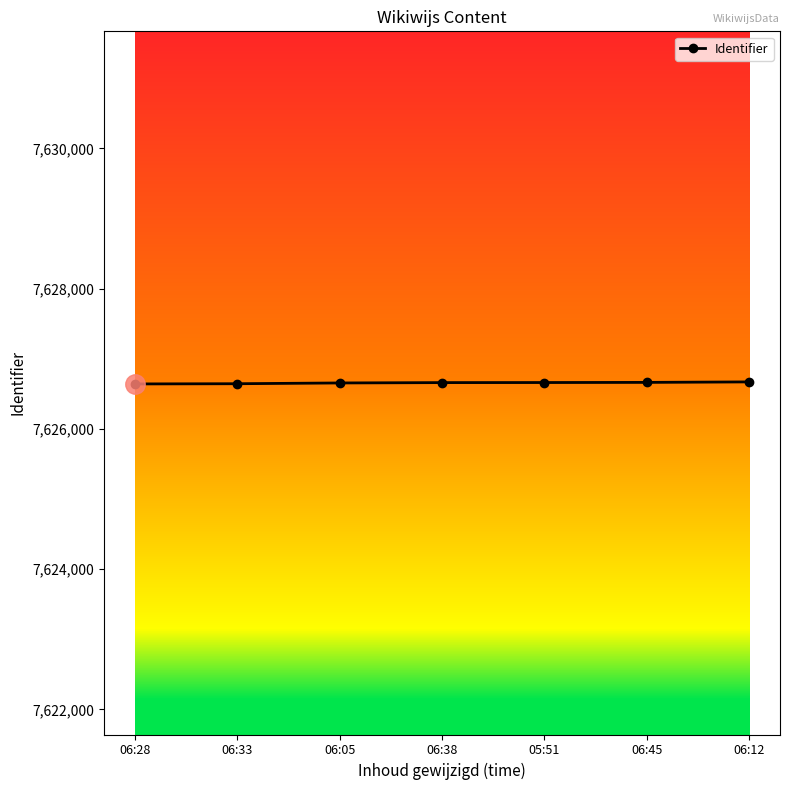

What is the difference between the maximum and minimum values?

29